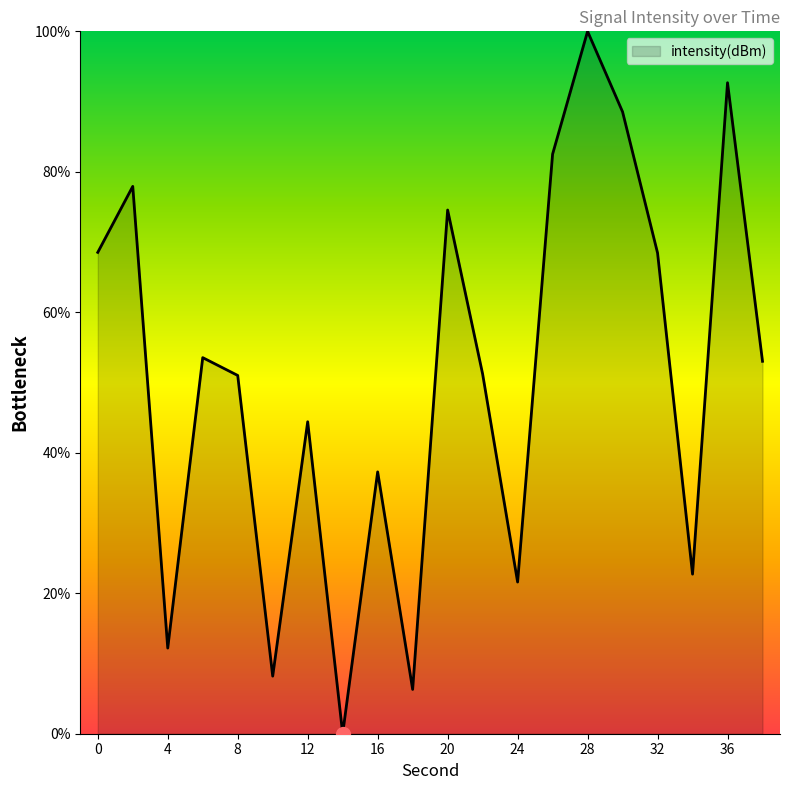

What is the maximum value shown in the chart?

100.0